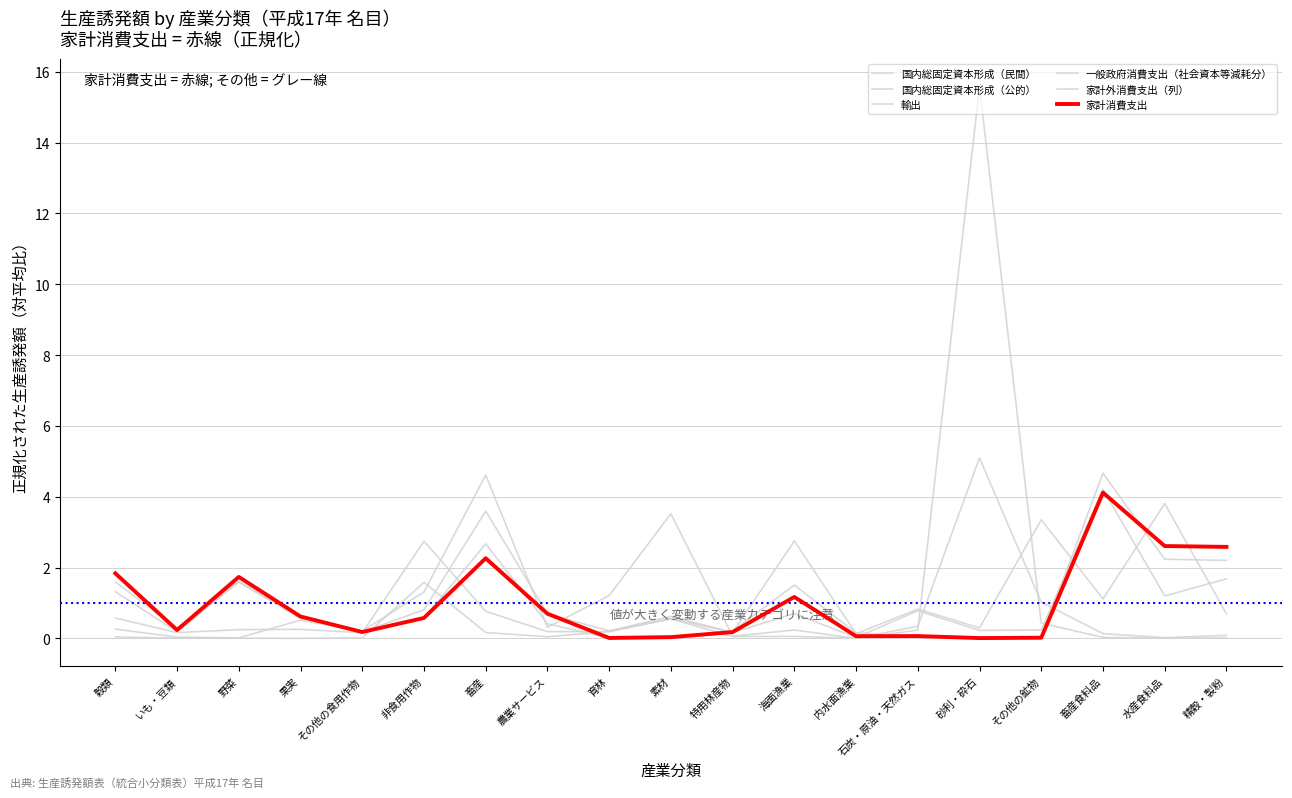

At which category does 国内総固定資本形成（公的） reach its first local valley?

果実